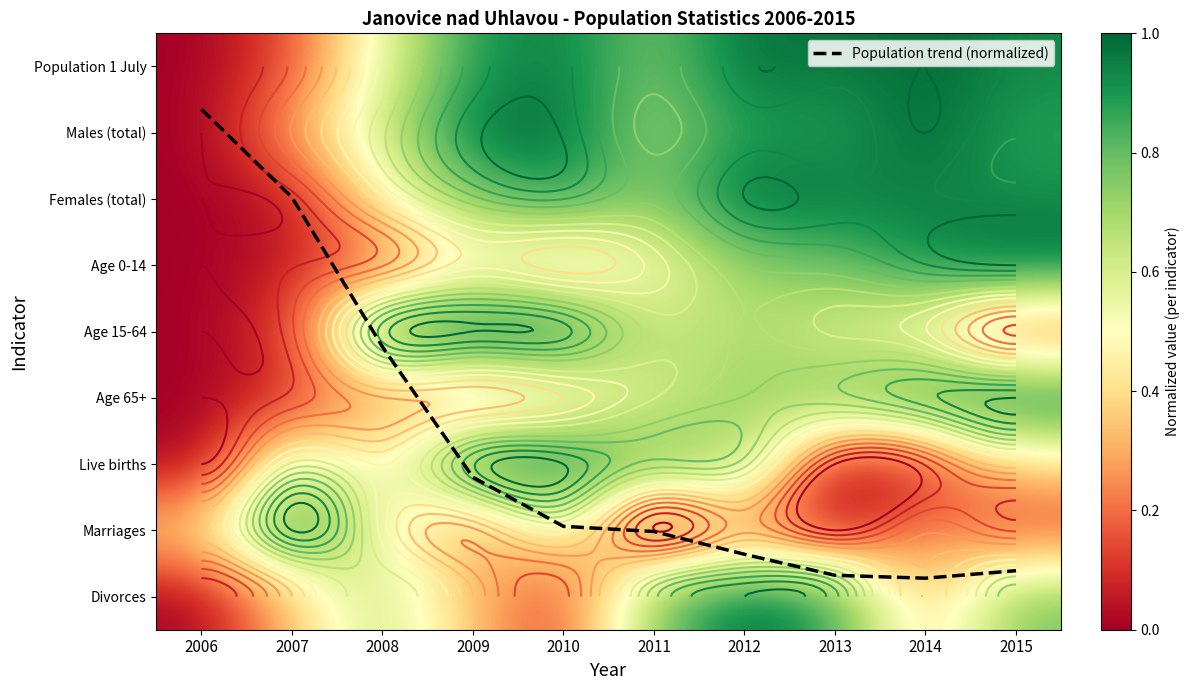

Between 2009 and 2013, which series saw the biggest shift?

Population trend (normalized)